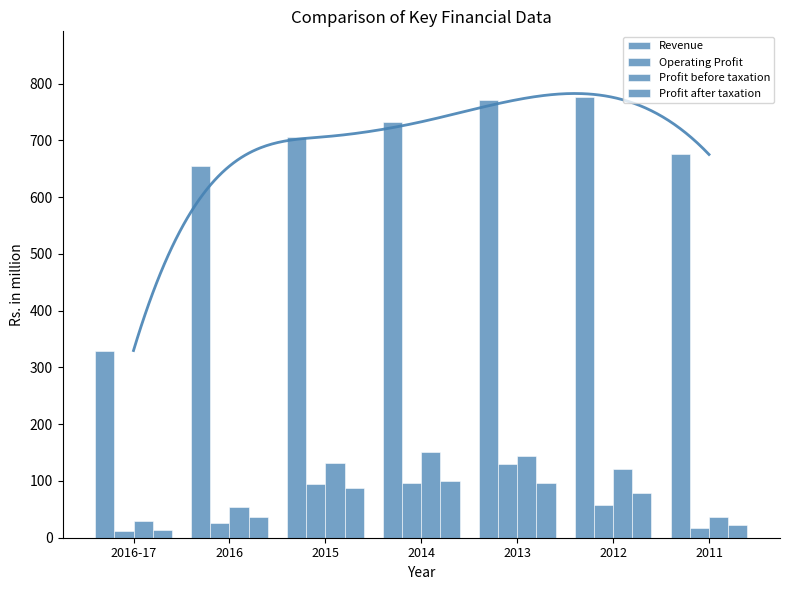

Which series changed the most between 2016-17 and 2011?

Revenue